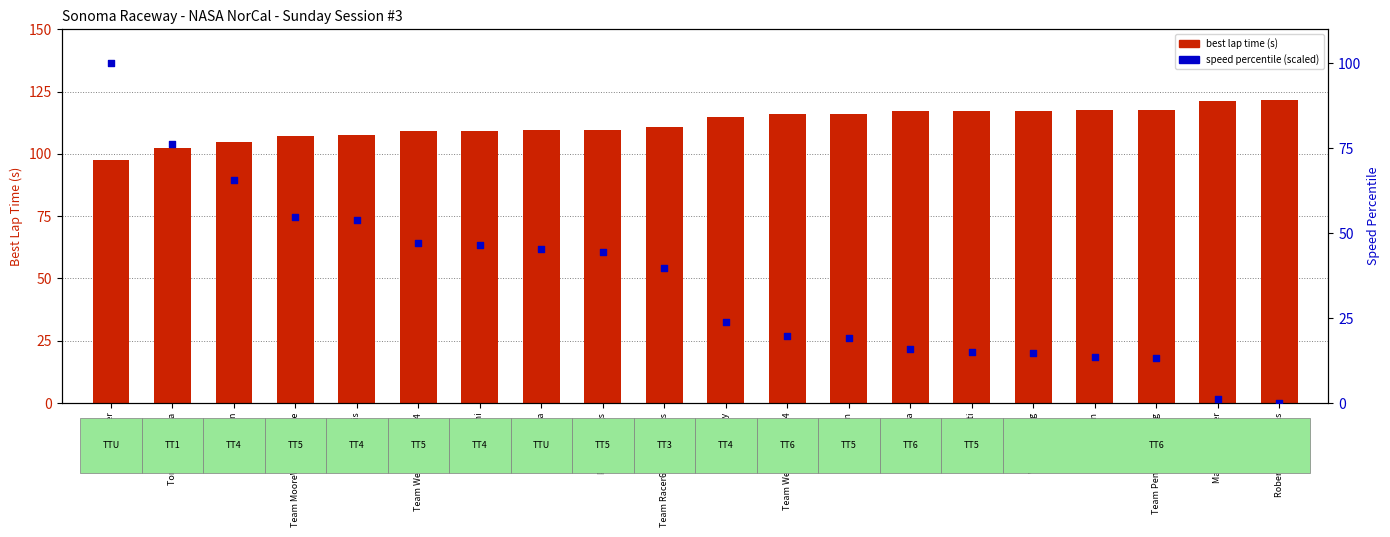

Is the value of best lap time (s) at Walter Feyling greater than the value of speed percentile at Team Pendleton Racing?

Yes